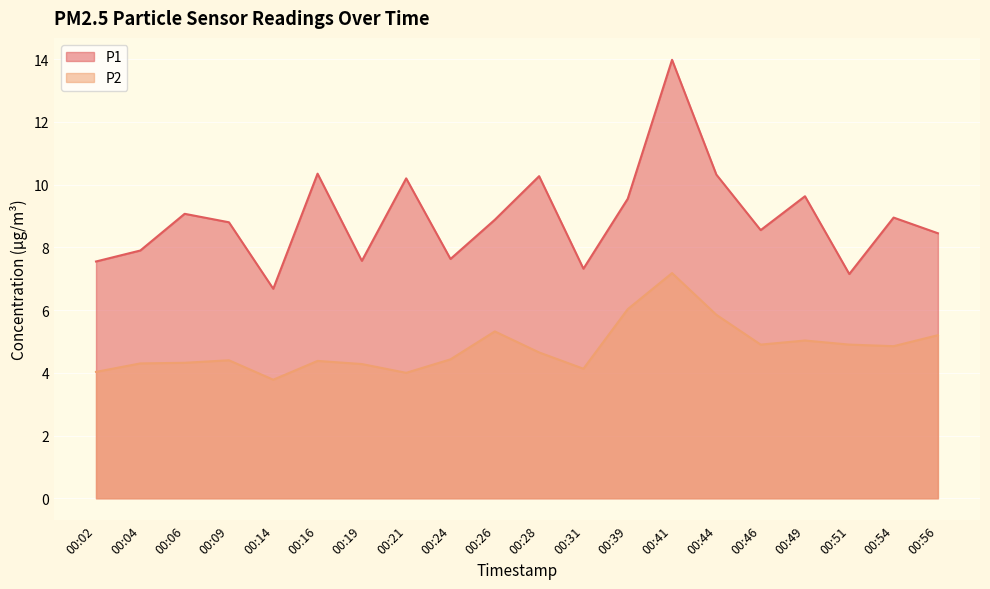

Is the value of P1 at 00:04 greater than the value of P2 at 00:51?

Yes